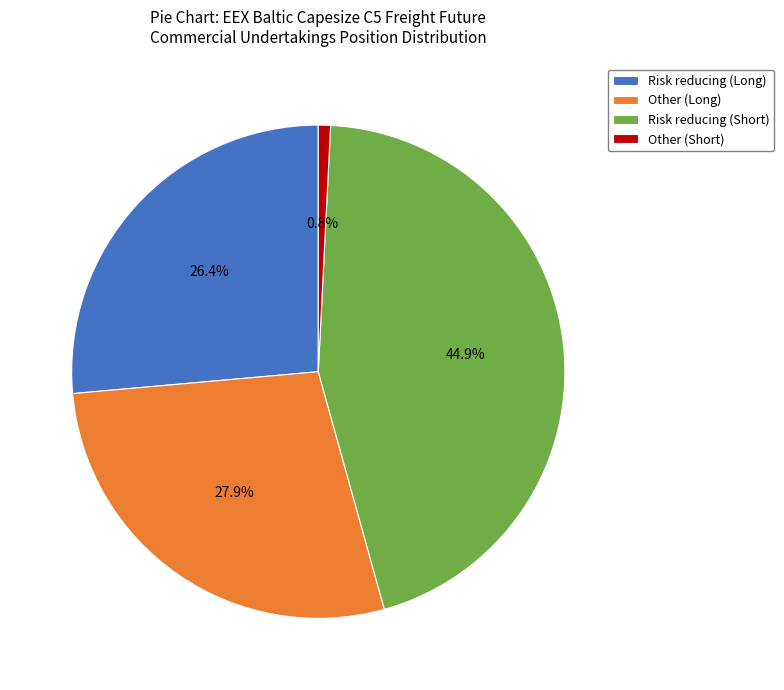

Count the number of slices in the pie.

4